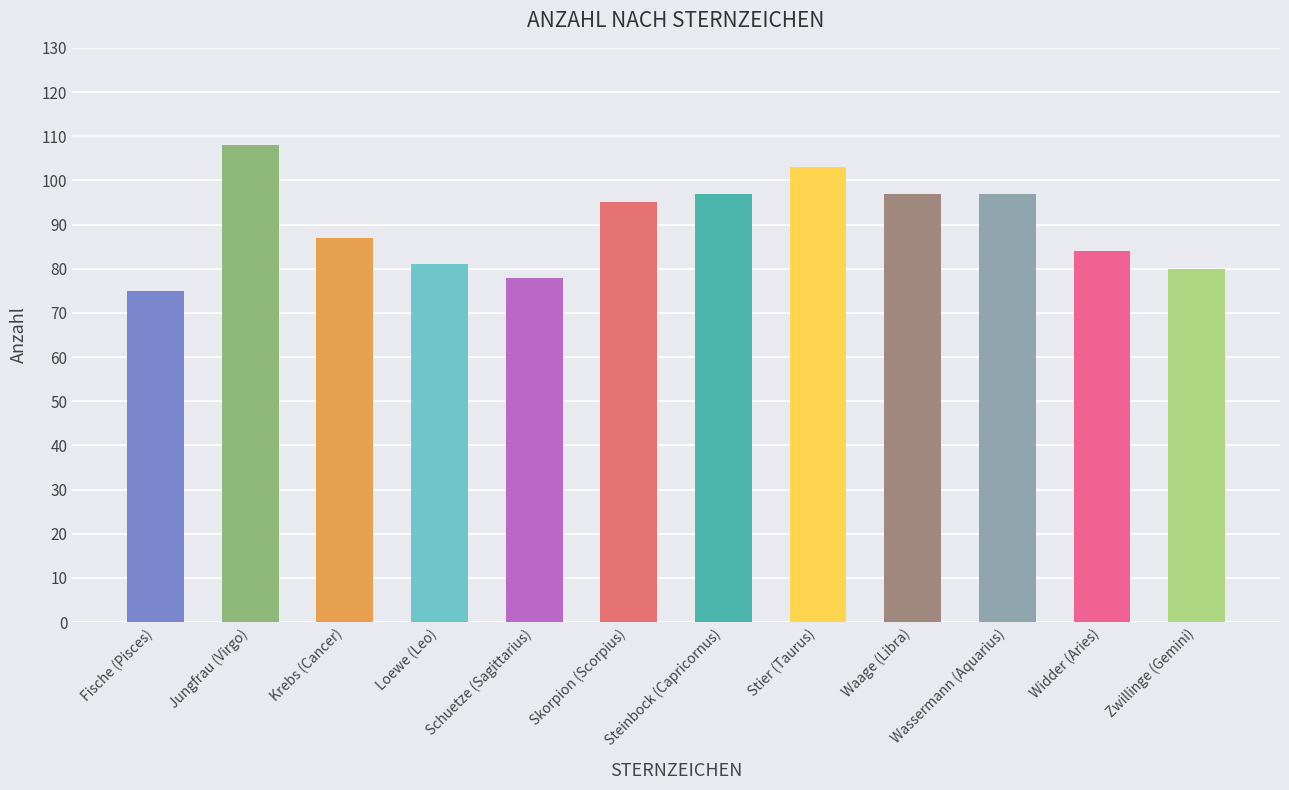

What is the change in value from Fische (Pisces) to Wassermann (Aquarius)?

+22